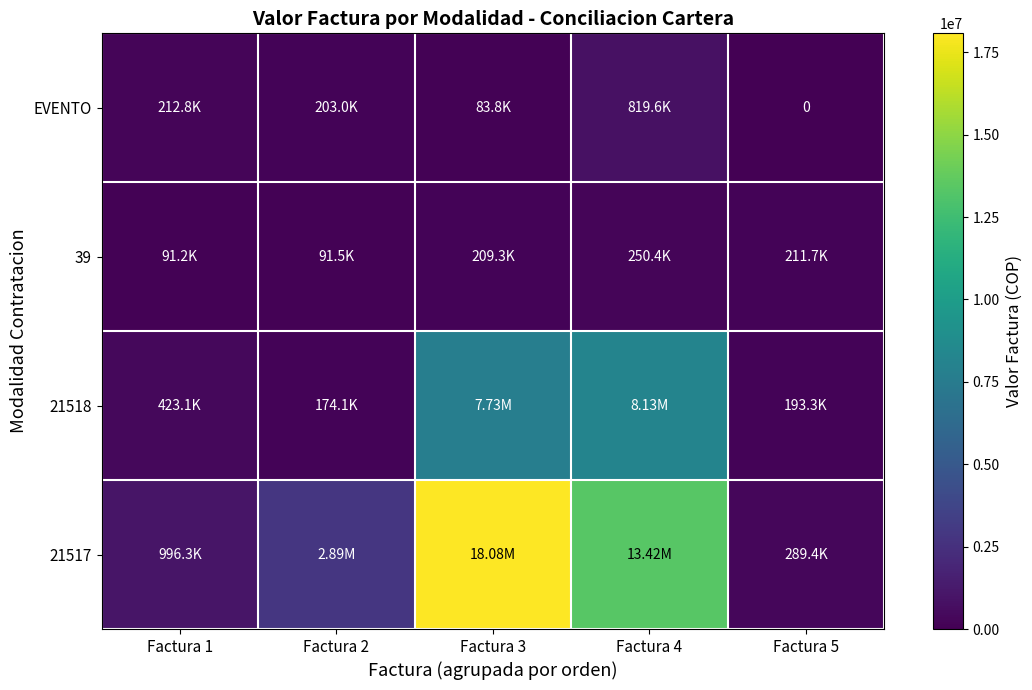

Which series has the largest total across all categories?

21517